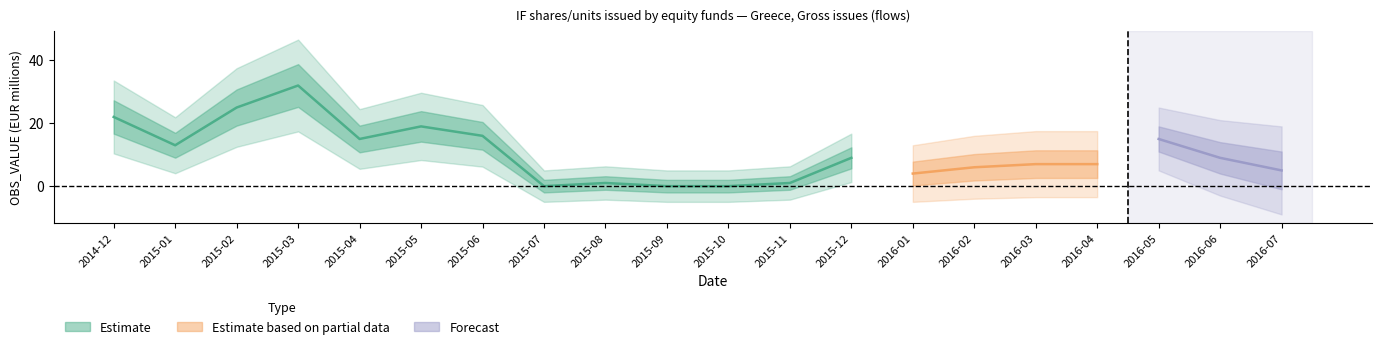

Does the chart display data point markers on the line(s)?

No